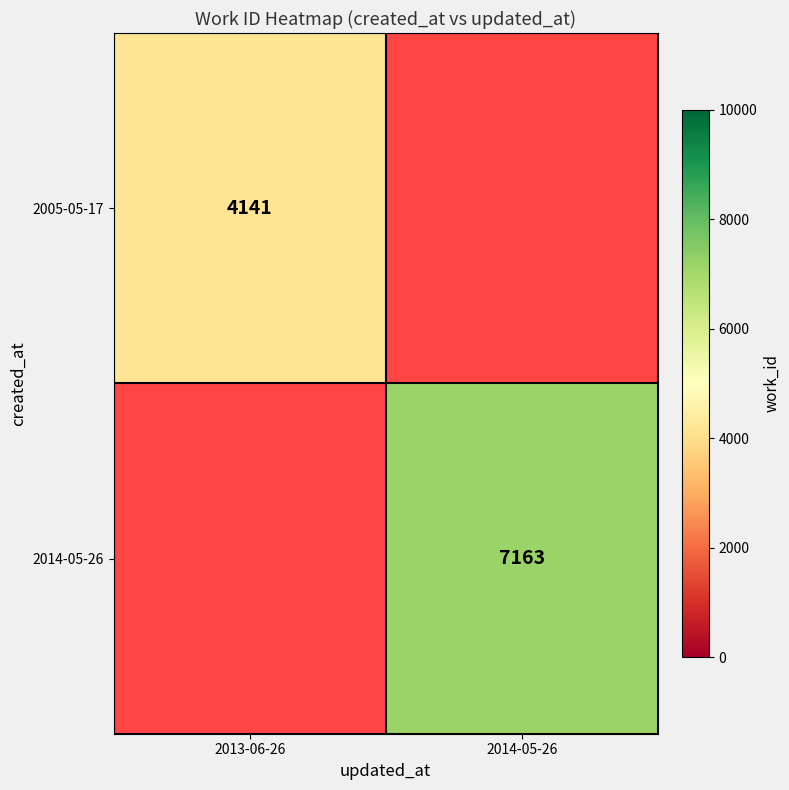

How many categories are shown in the chart?

2